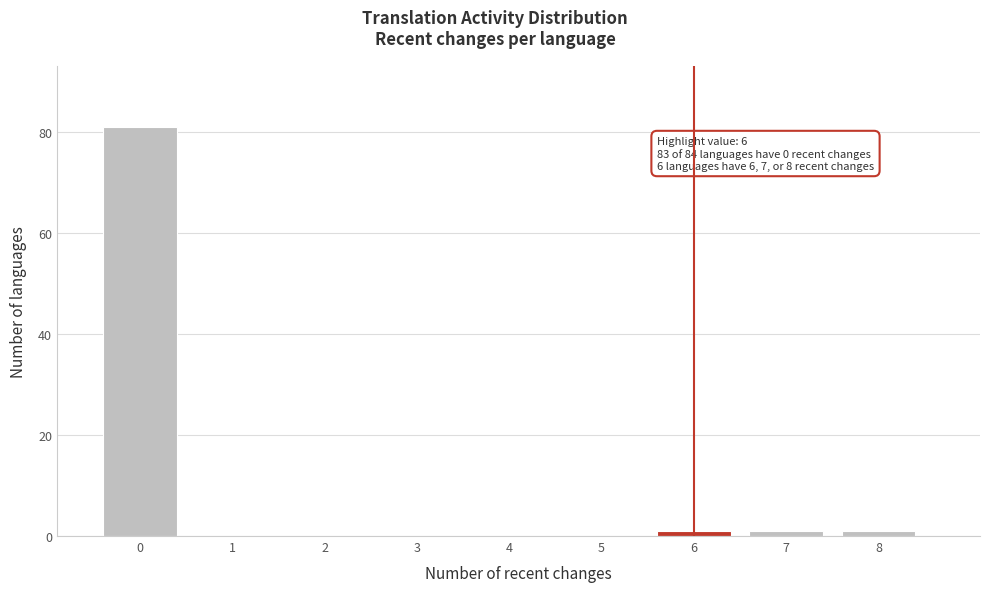

Reading left to right, list all the values displayed in this chart.

0=81	1=0	2=0	3=0	4=0	5=0	6=1	7=1	8=1